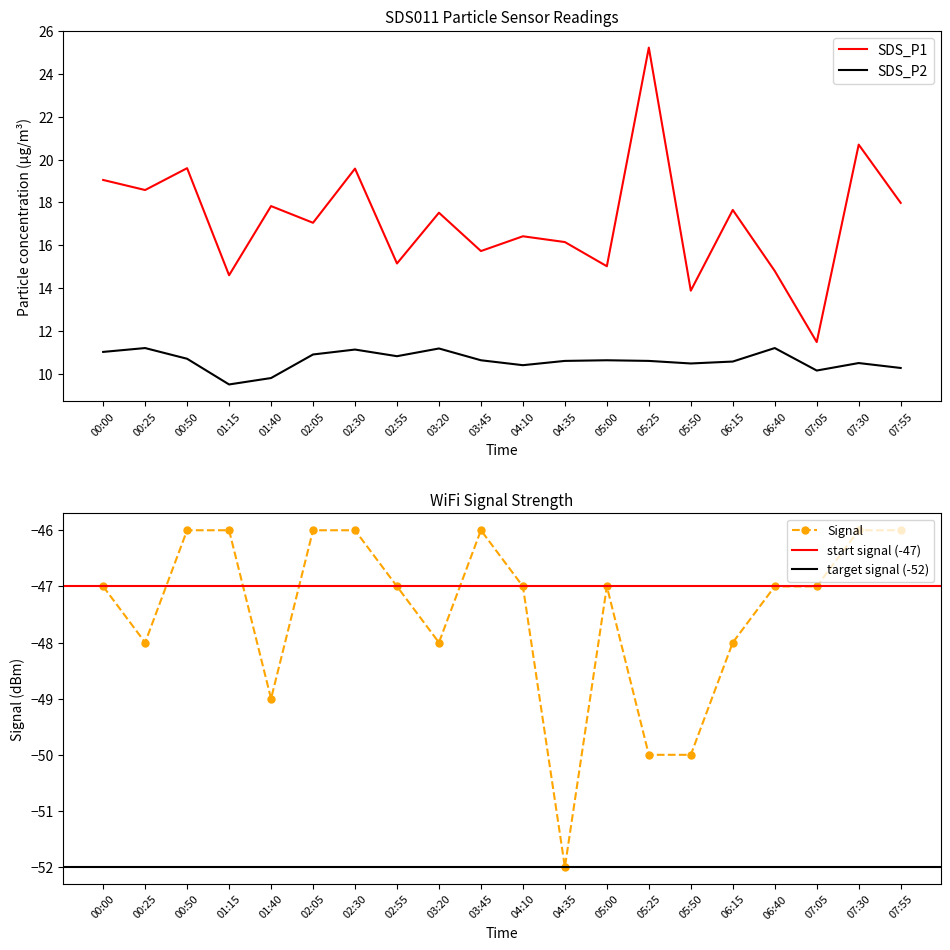

Is this an area chart (filled region under the line)?

No